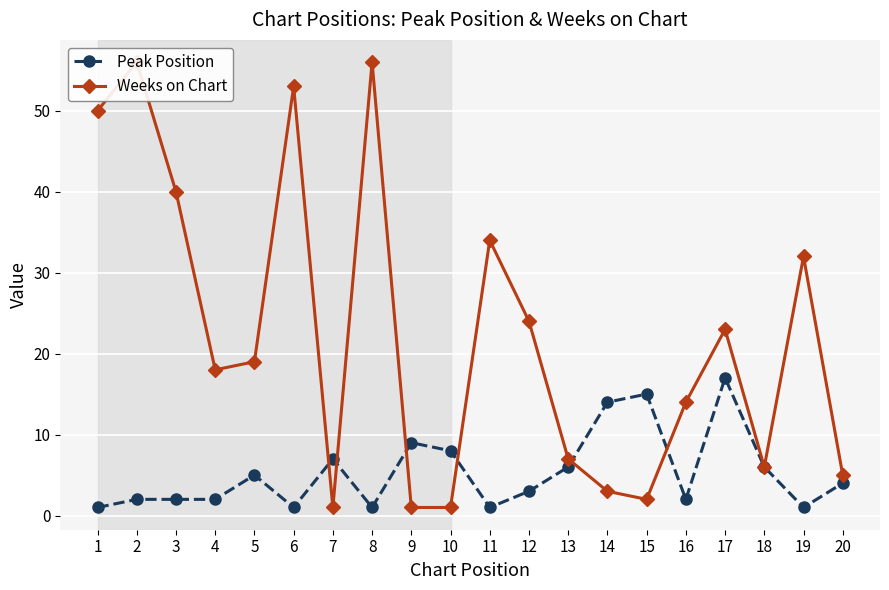

In Weeks on Chart, how many points are higher than both neighbors (excluding endpoints)?

6